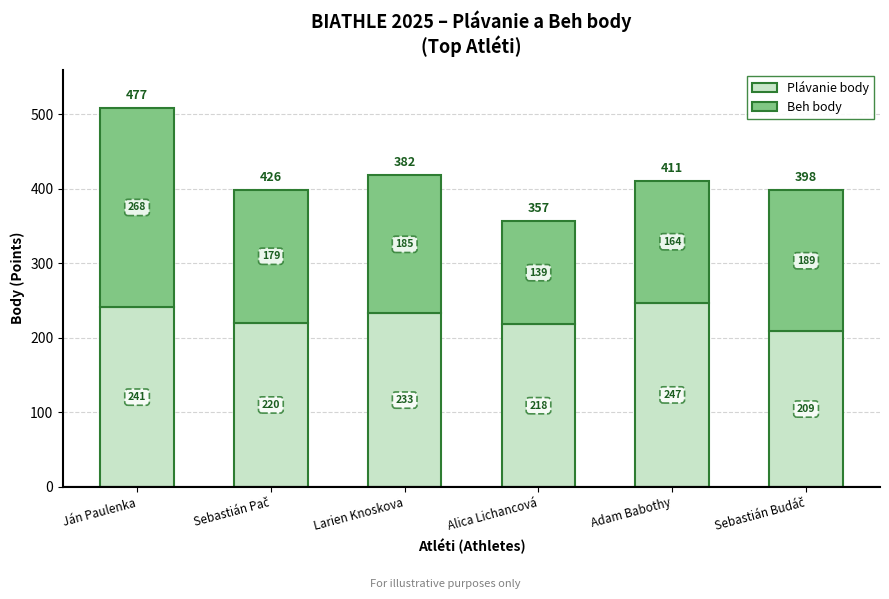

What is the maximum value for Plávanie body?

247